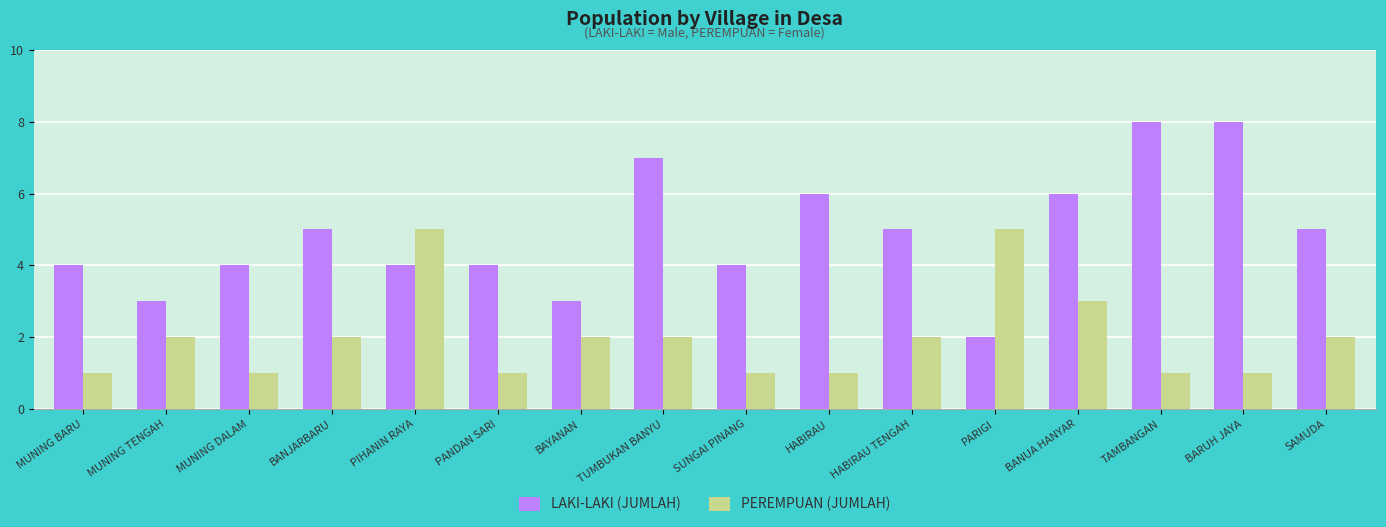

What is the maximum value shown in the chart?

8